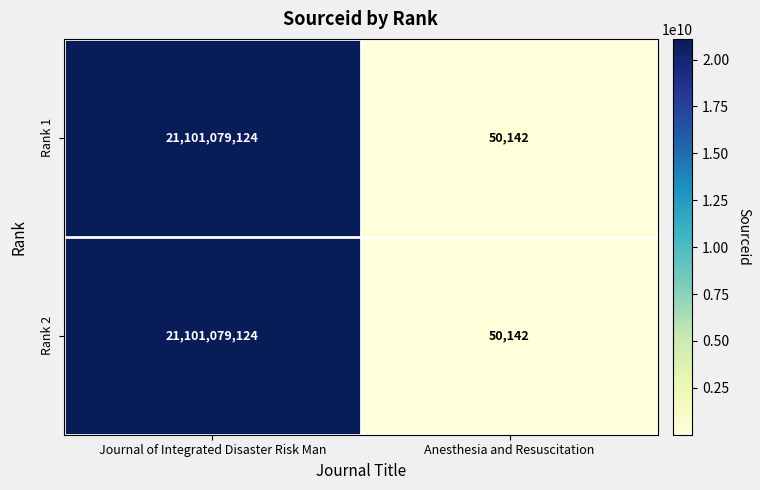

What is the total value across all series at Journal of Integrated Disaster Risk Man?

42202158248